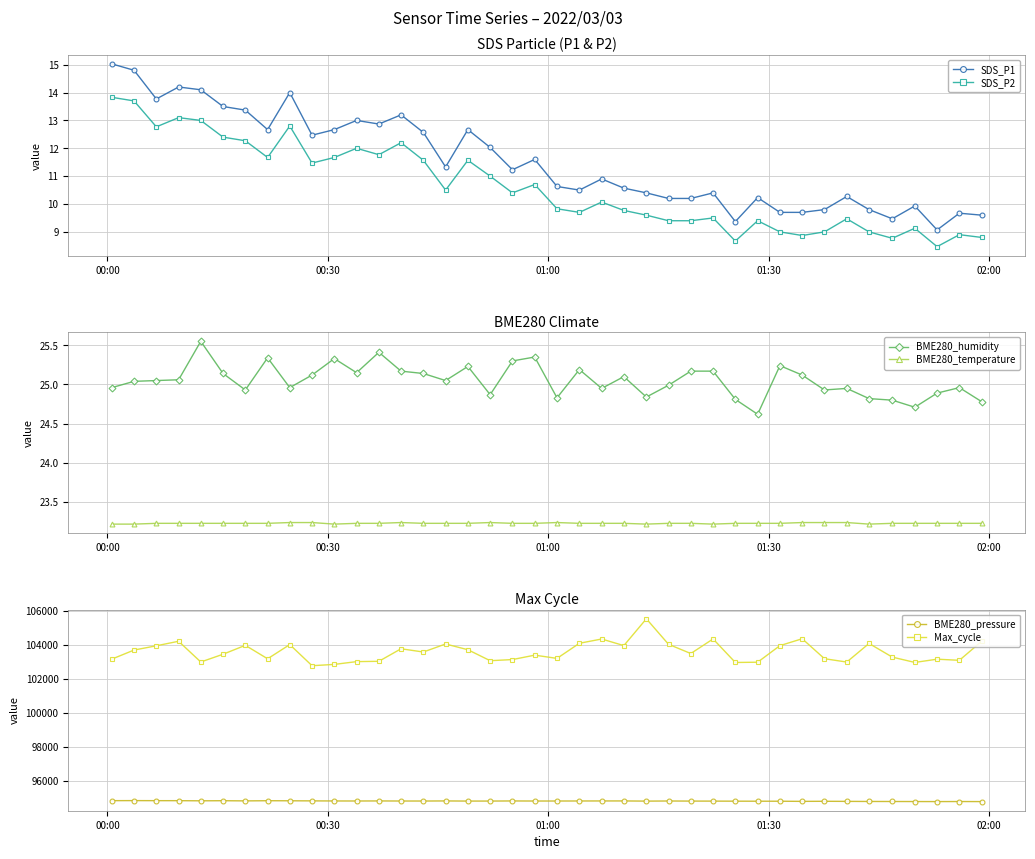

What is the value of the BME280_humidity point at the 40th from the left?

24.8